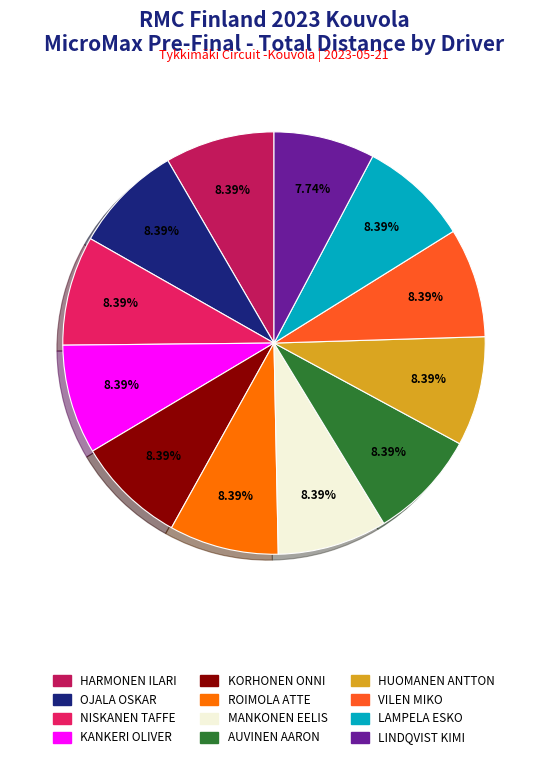

Between KANKERI OLIVER and LINDQVIST KIMI, which is larger?

KANKERI OLIVER